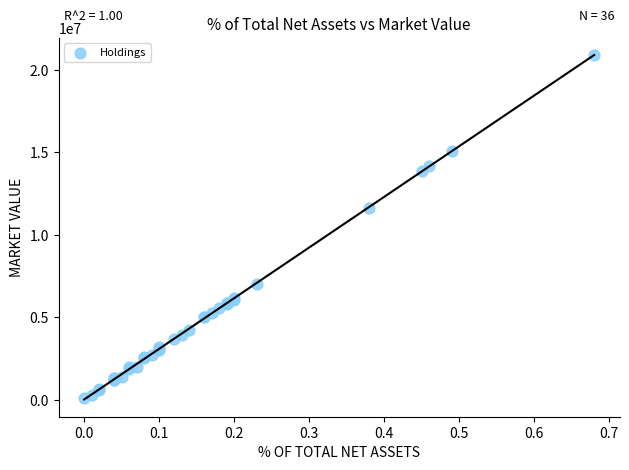

What Y value in the scatter plot is closest to 10502997?

11626700.0